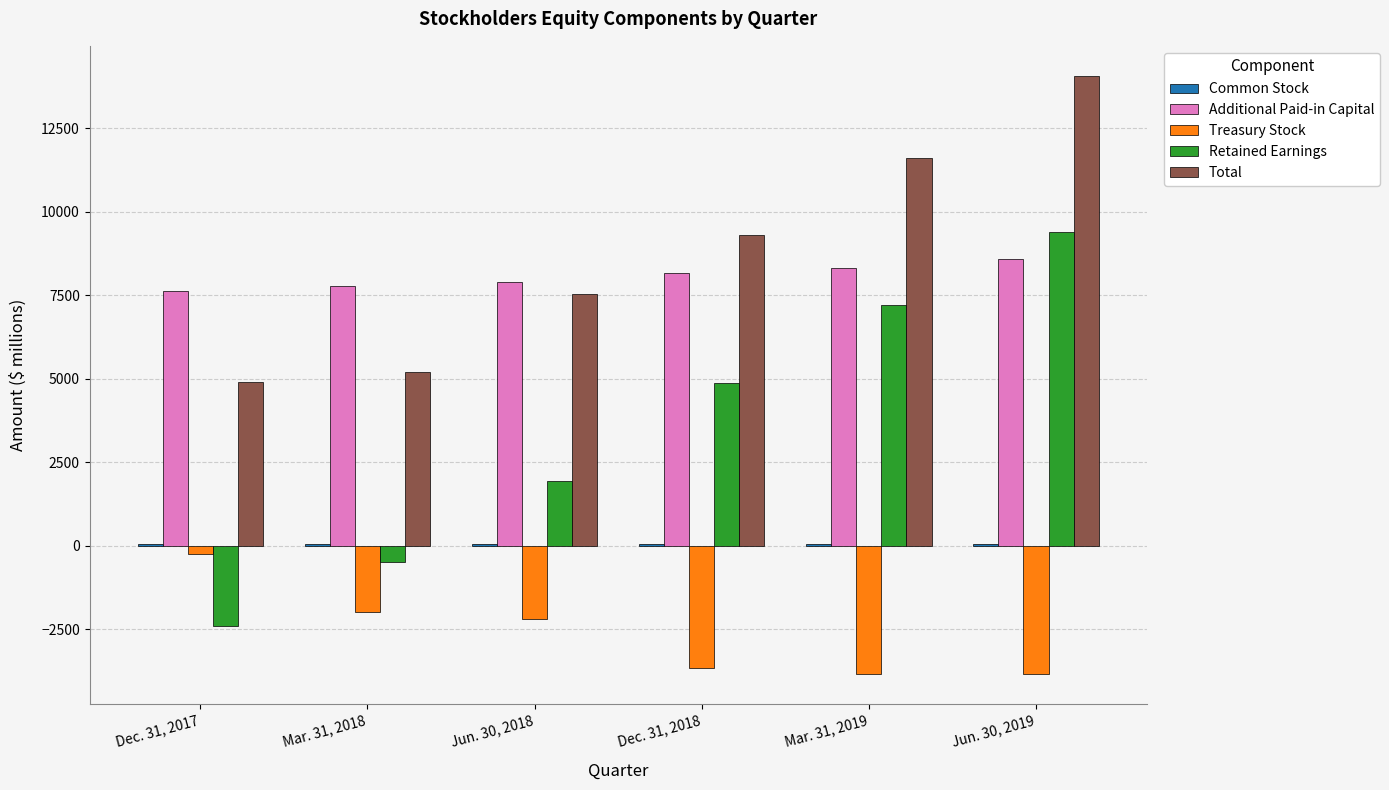

True or false: Retained Earnings has a value of -3148 at Dec. 31, 2017.

False